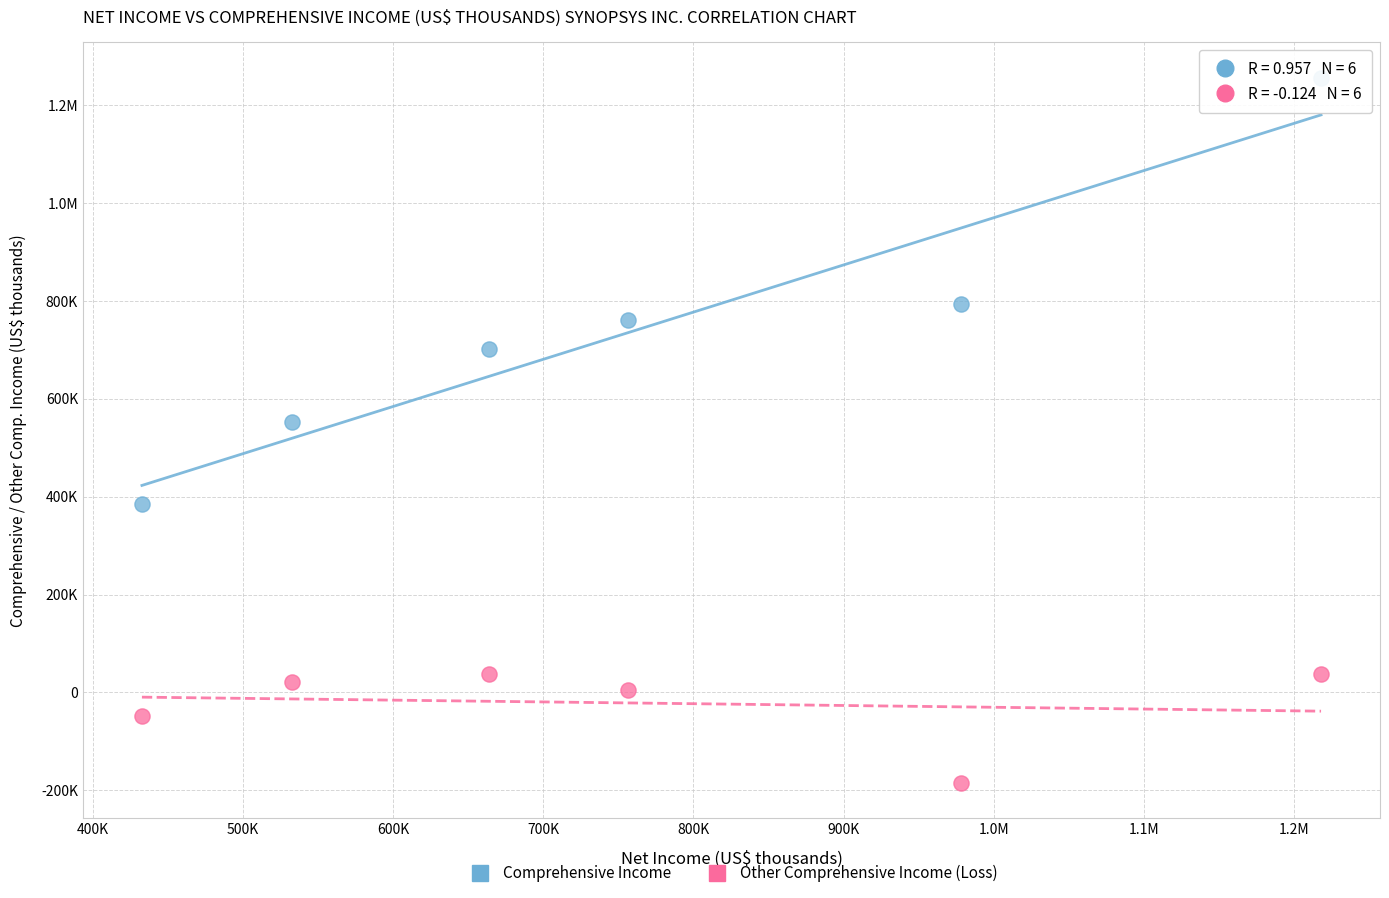

What are all the series names shown in the legend?

Comprehensive Income, Other Comprehensive Income (Loss)